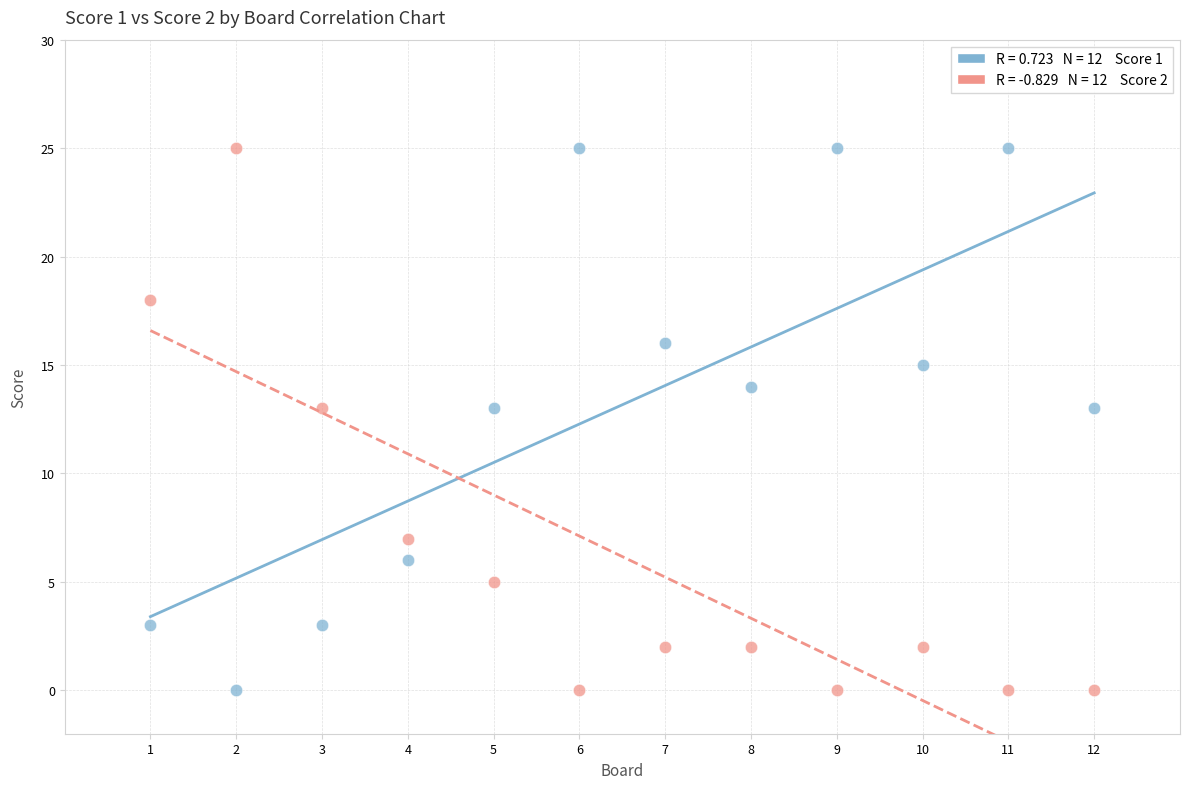

Across all data points, what is the range of X values (max minus min)?

11